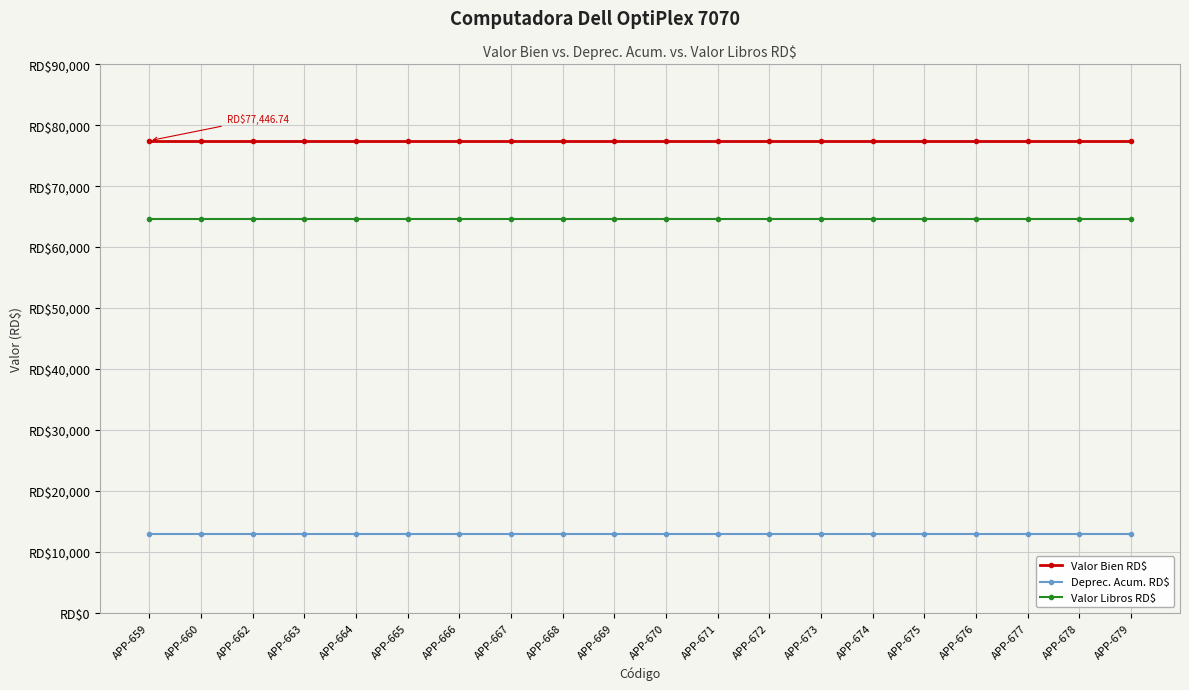

Count the number of data series in this chart.

3